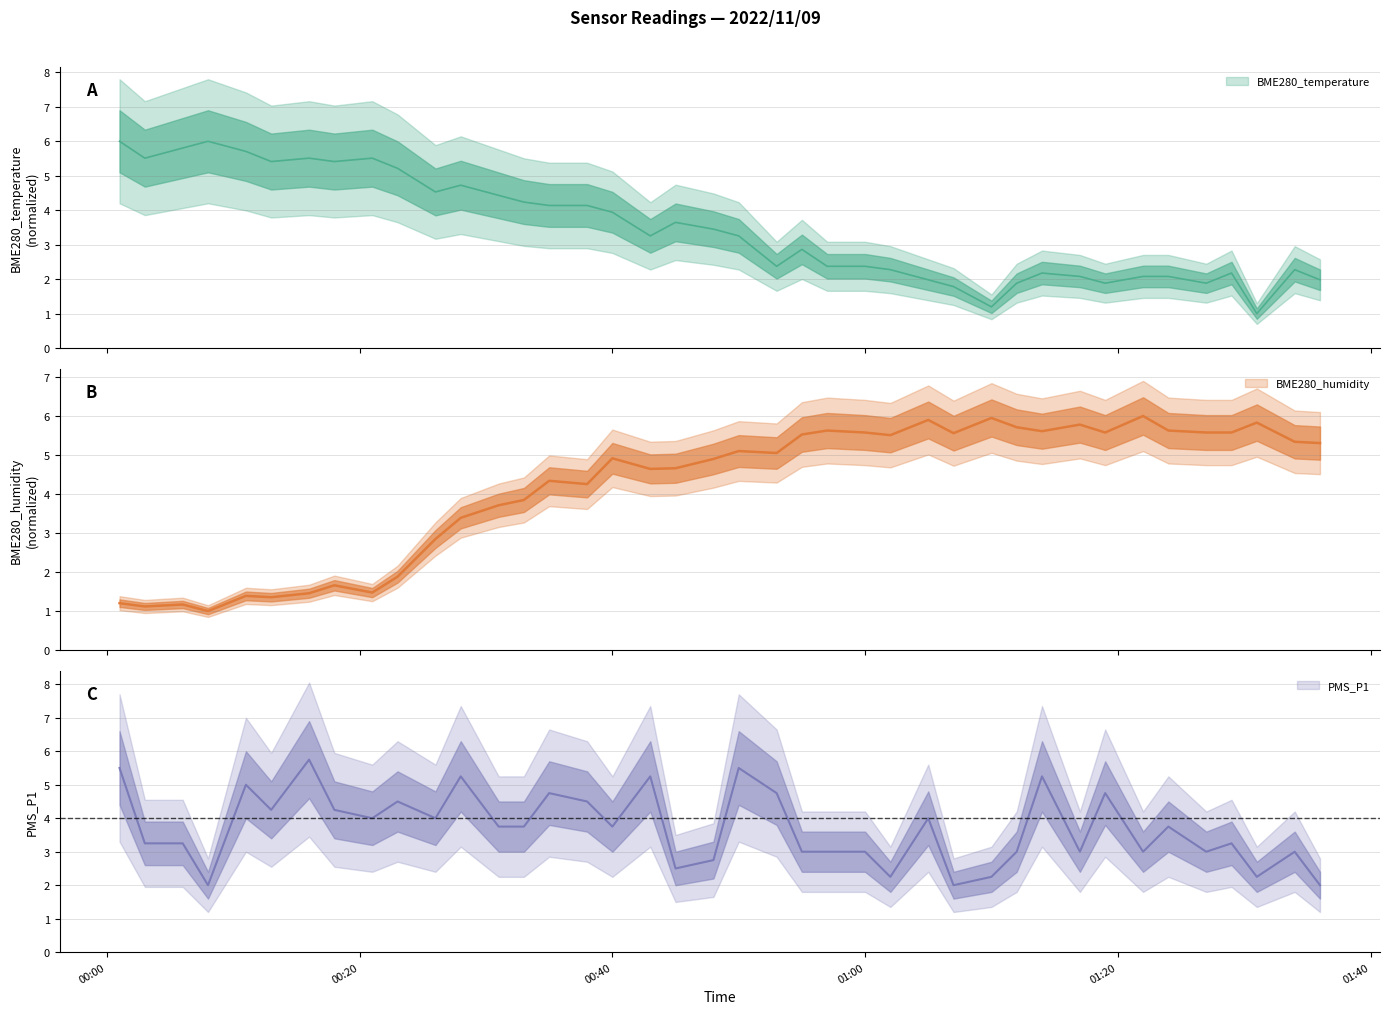

The value of BME280_humidity at 2022/11/09 00:48 is 4.9. True or false?

True